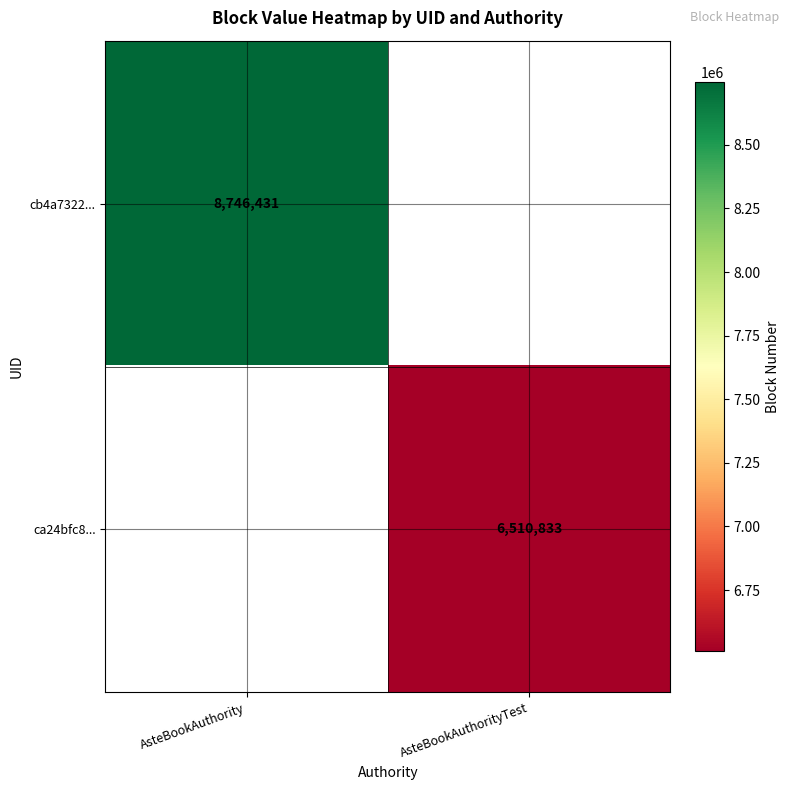

True or false: ca24bfc8... has a value of 6510833 at AsteBookAuthorityTest.

True